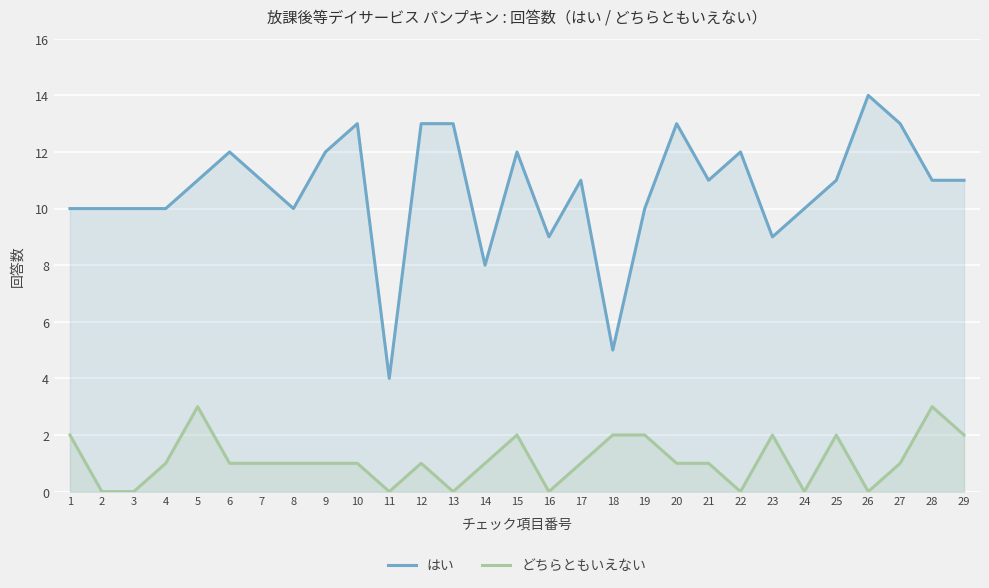

What is the maximum value for はい?

14